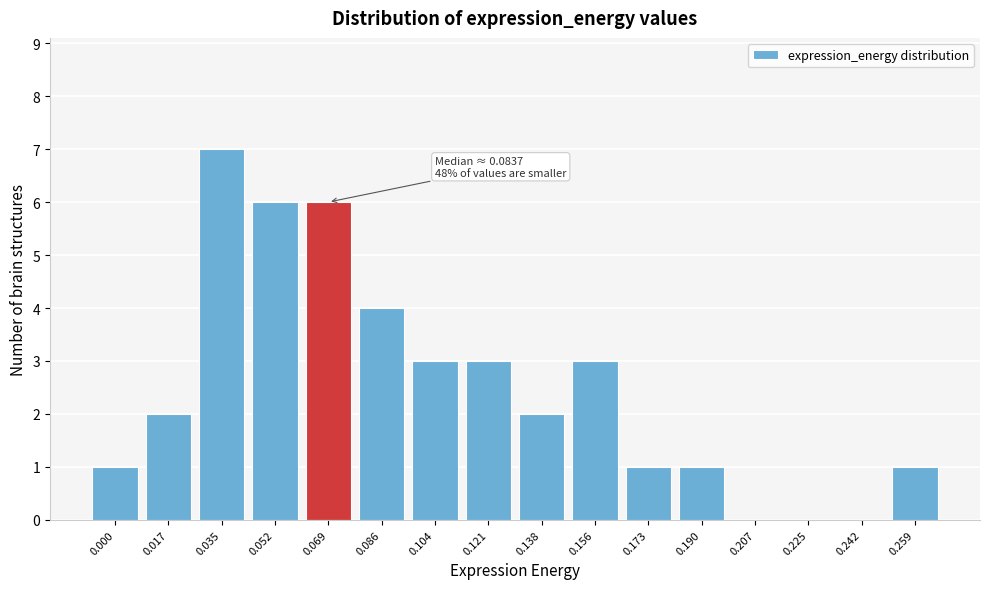

Reading left to right, list all the values displayed in this chart.

0.000=1	0.017=2	0.035=7	0.052=6	0.069=6	0.086=4	0.104=3	0.121=3	0.138=2	0.156=3	0.173=1	0.190=1	0.207=0	0.225=0	0.242=0	0.259=1